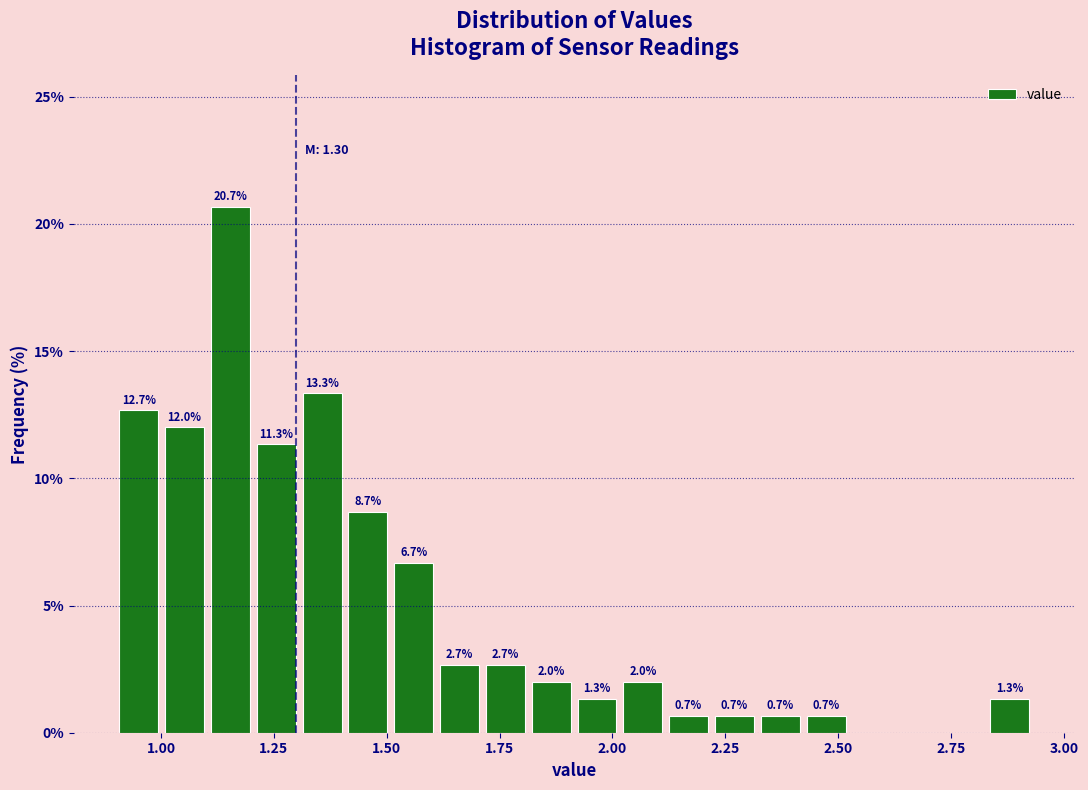

Read against the x-axis, roughly where is the centre of the tallest bar?

1.15